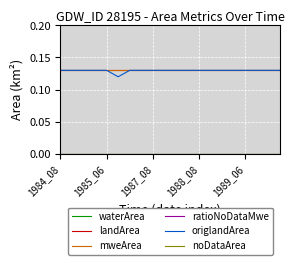

At which category is the sum across all series the highest?

1984_08